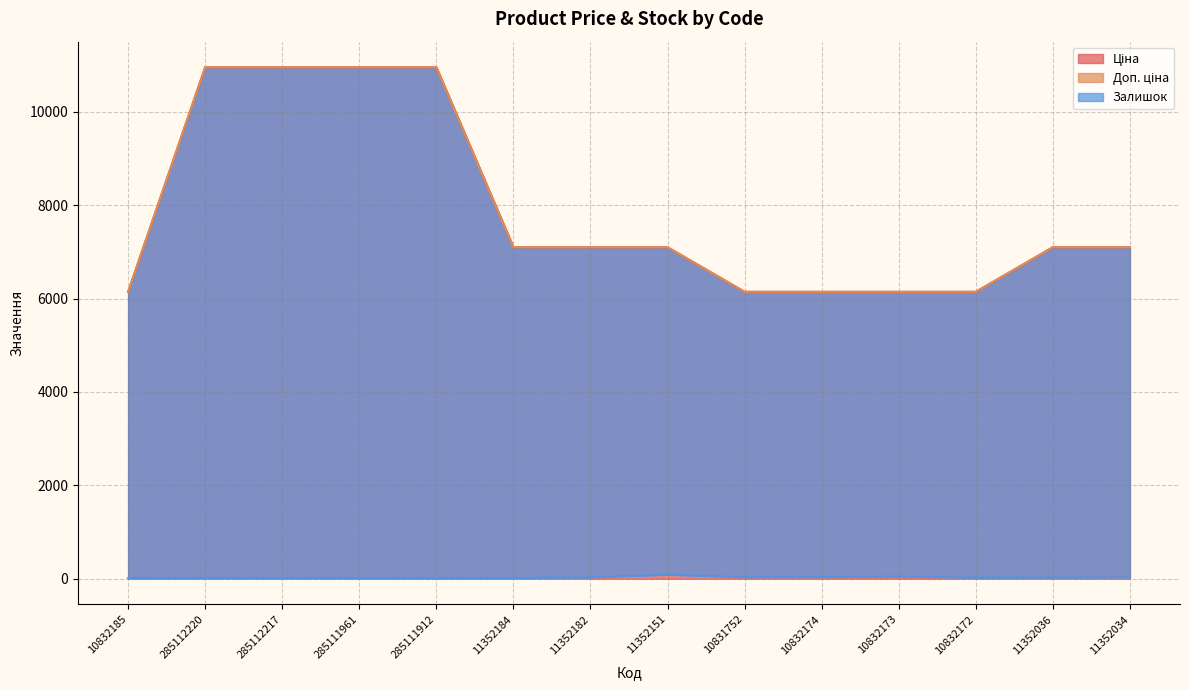

What is the difference between the Ціна values at 10832174 and 285112217?

4808.7